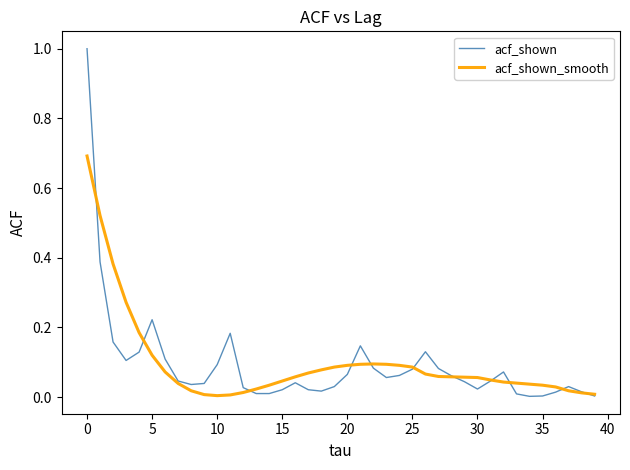

What is the highest value of the acf_shown series?

1.0